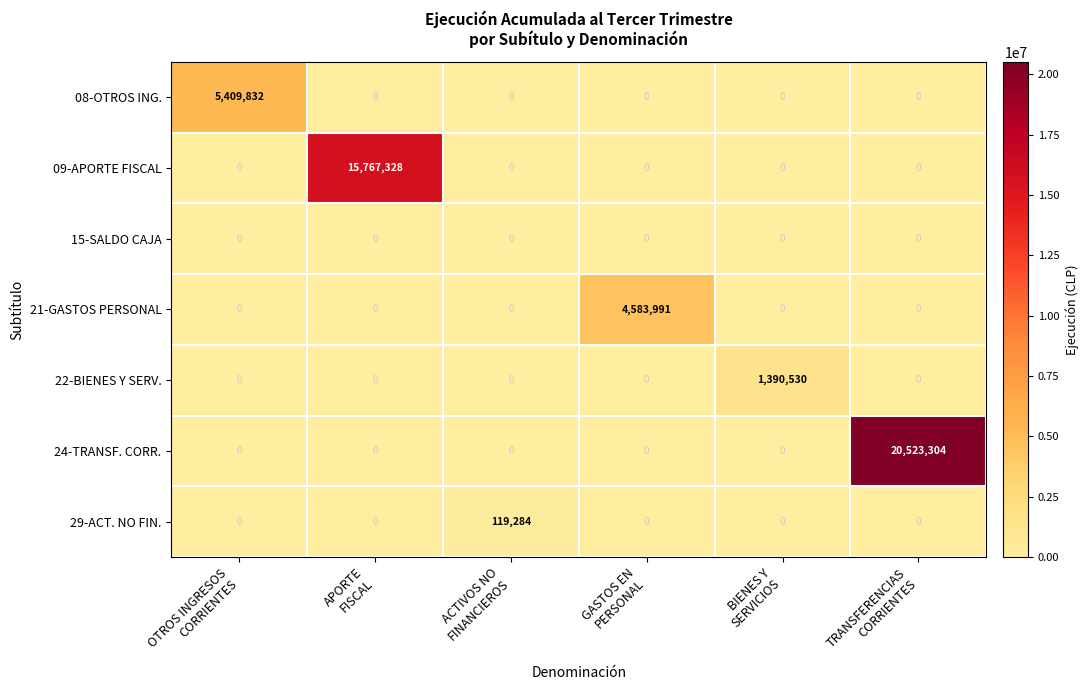

How many data points does each series have?

6